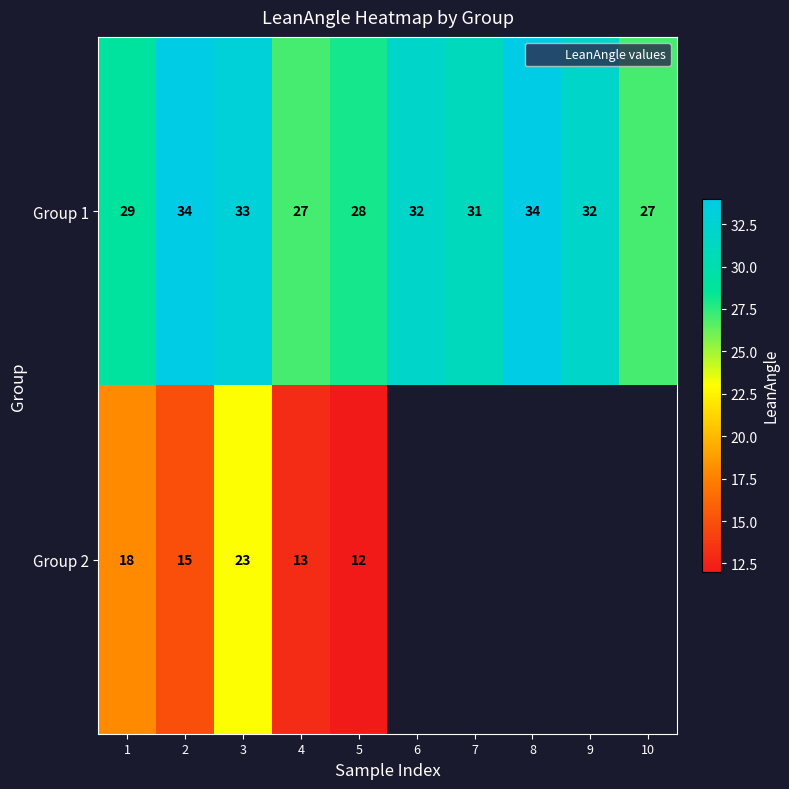

What value does the Group 1 series have at 2?

34.0